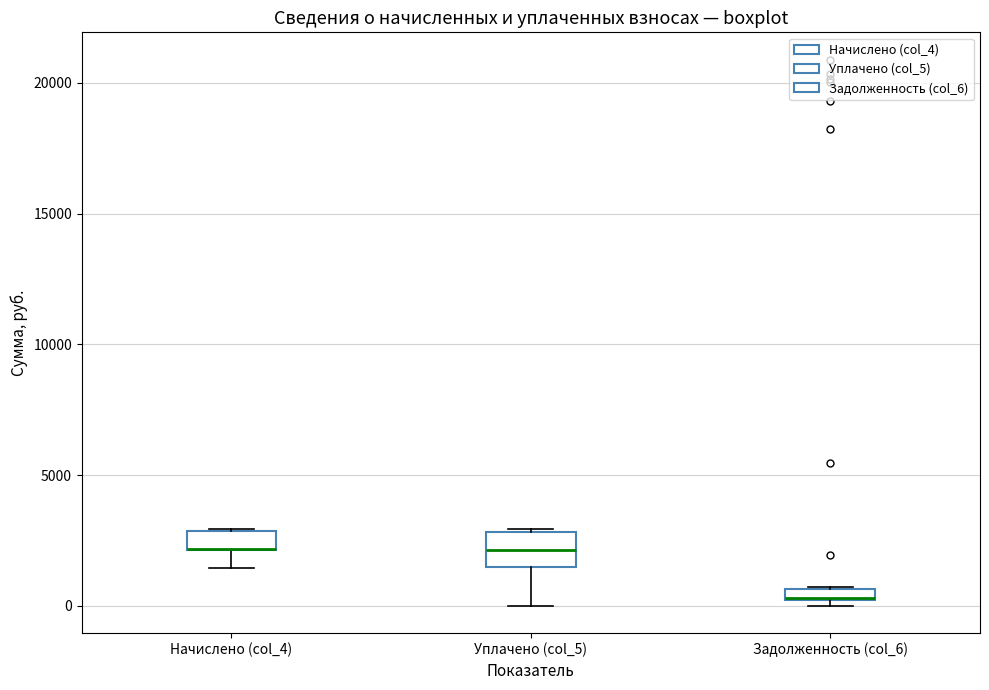

Where does the median line of the box for Уплачено (col_5) sit on the y-axis? The values are not printed on the chart, so give them approximately, as read against the axis.

2000